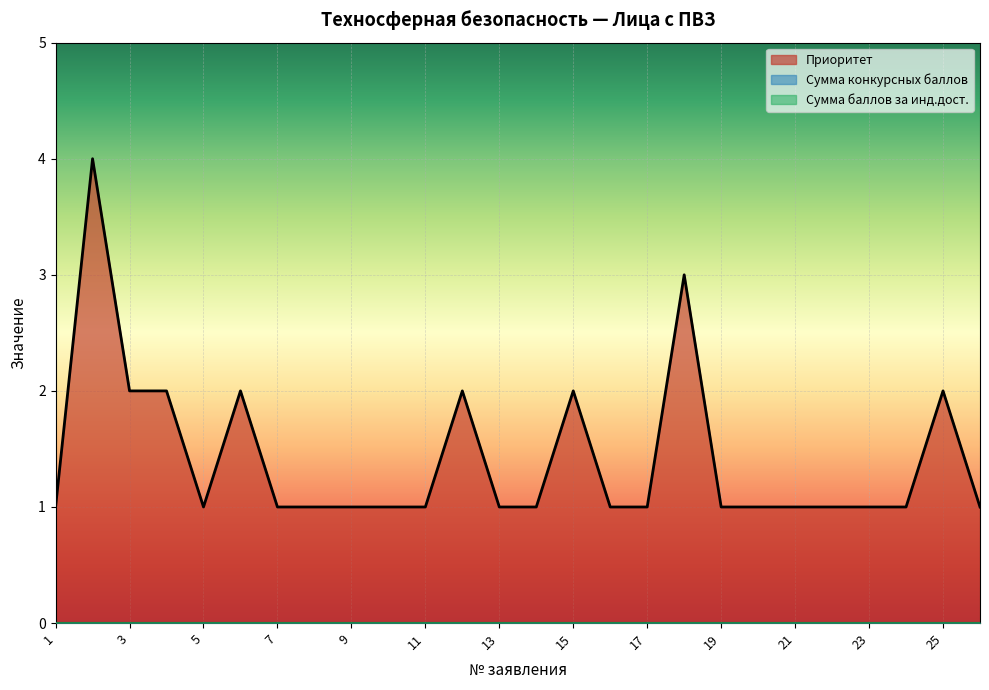

Is the value of Сумма конкурсных баллов at 6 greater than the value of Сумма баллов за инд.дост. at 25?

No